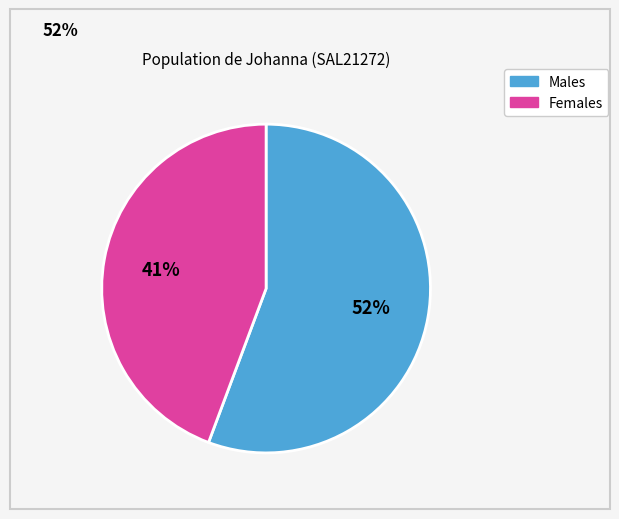

To the nearest percent, what is the average slice percentage?

50%